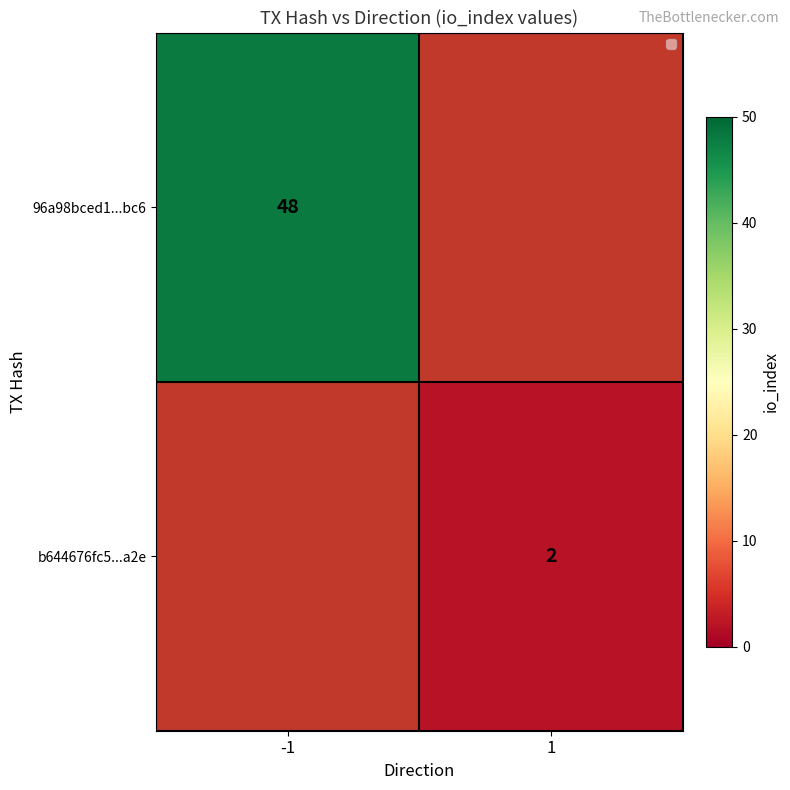

Which label corresponds to the smallest value in the chart?

1